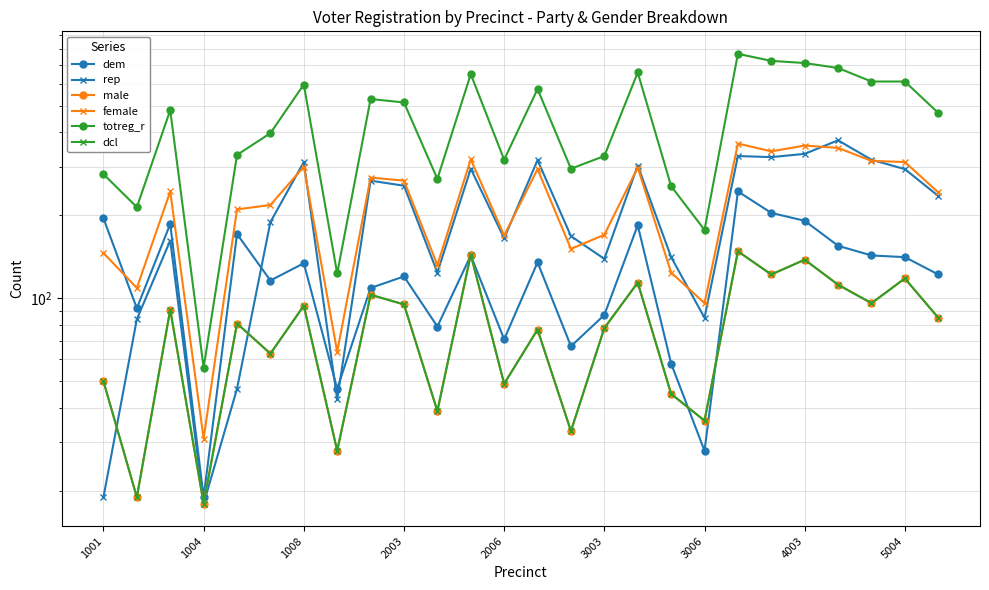

What is the maximum value shown in the chart?

770